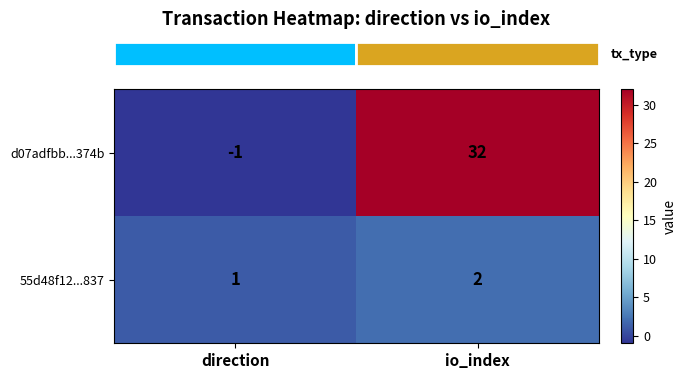

Reading left to right, transcribe all the data shown in this chart.

d07adfbb...374b: -1	32
55d48f12...837: 1	2